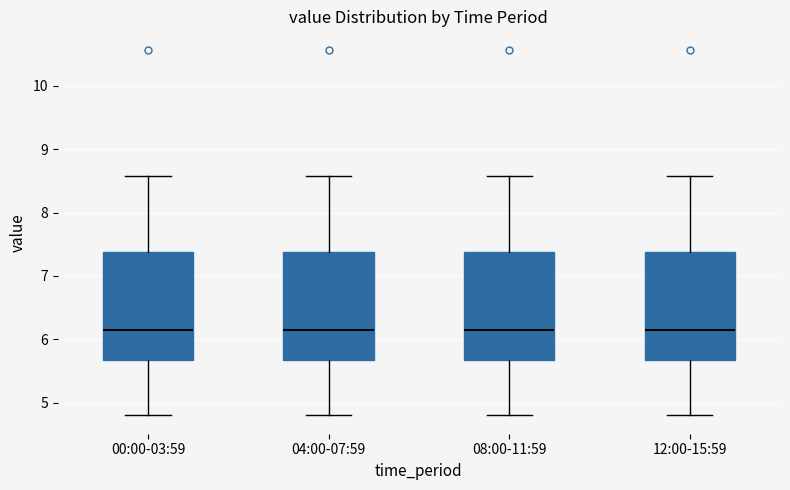

Reading left to right, read every box against the y-axis: the position of its median line, the range the box covers, and the ends of its whiskers. The values are not printed on the chart, so give them approximately, as read against the axis.

00:00-03:59: median 6.1, box 5.7 to 7.4, whiskers 4.8 to 8.6
04:00-07:59: median 6.1, box 5.7 to 7.4, whiskers 4.8 to 8.6
08:00-11:59: median 6.1, box 5.7 to 7.4, whiskers 4.8 to 8.6
12:00-15:59: median 6.1, box 5.7 to 7.4, whiskers 4.8 to 8.6